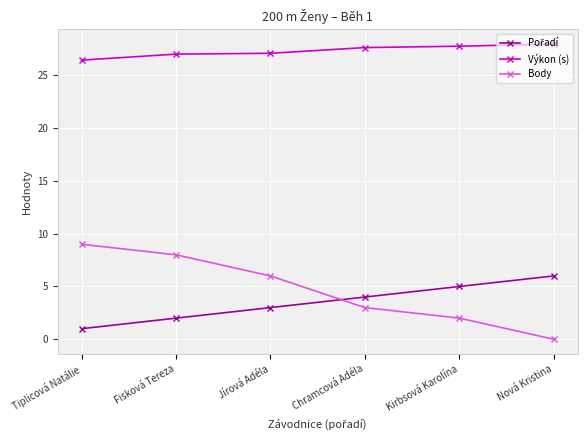

What is the difference between the second highest and minimum values in the Výkon (s) series?

1.3